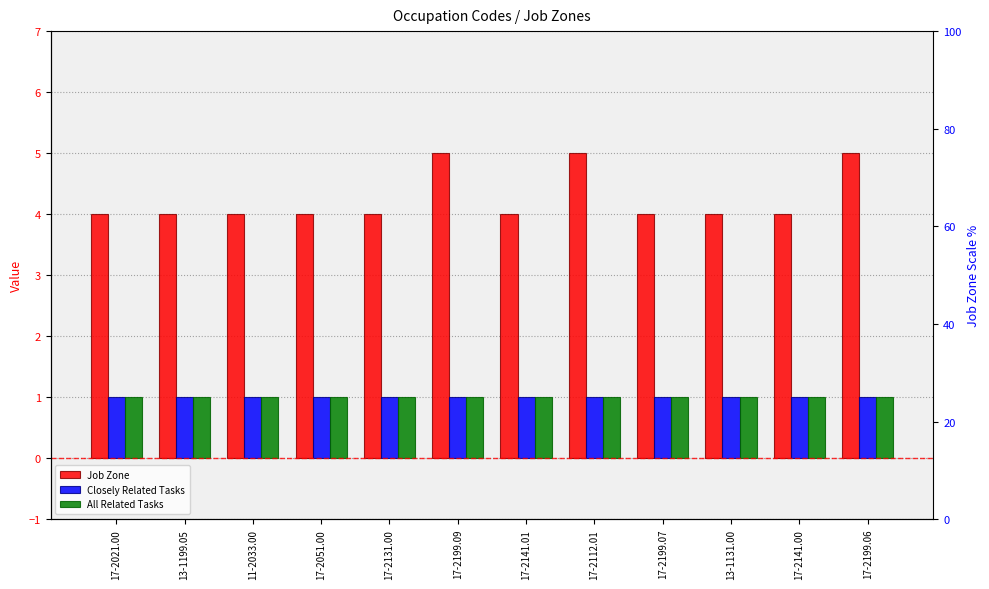

Which label corresponds to the largest value in the chart?

17-2199.09